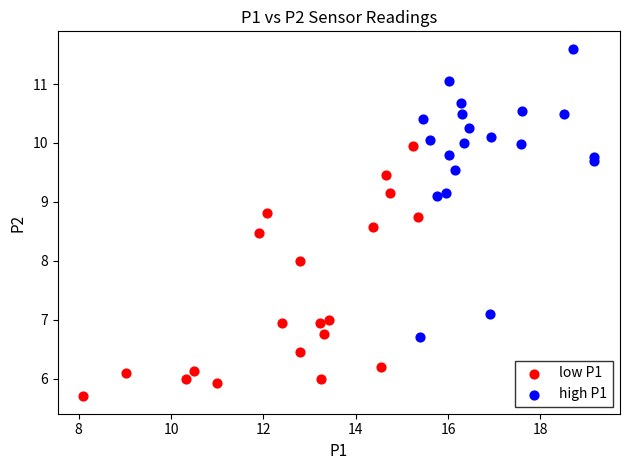

Which series has the widest spread of Y values?

high P1